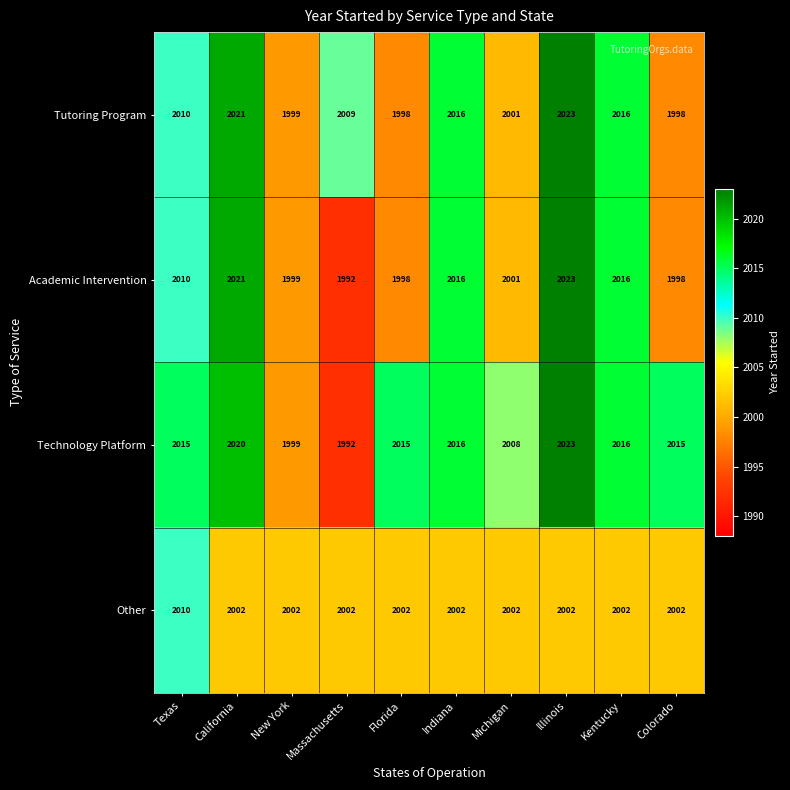

What is the approximate value of Academic Intervention at Kentucky, to the nearest 10?

2020